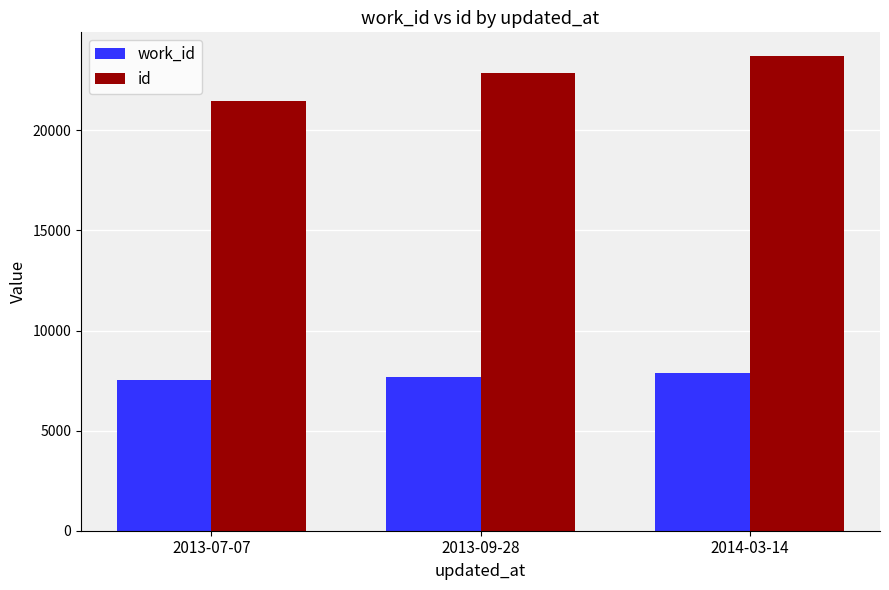

What is the label of the 3rd bar from the left?

2014-03-14